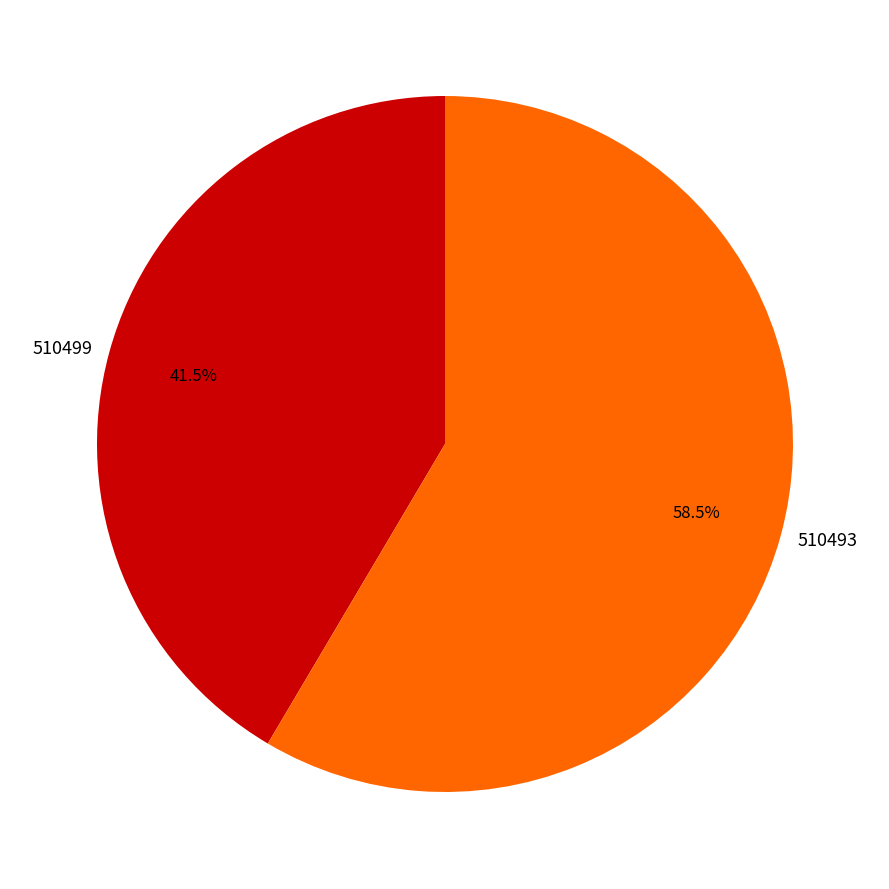

Approximately how many times larger is the value at 510493 compared to 510499?

1.4